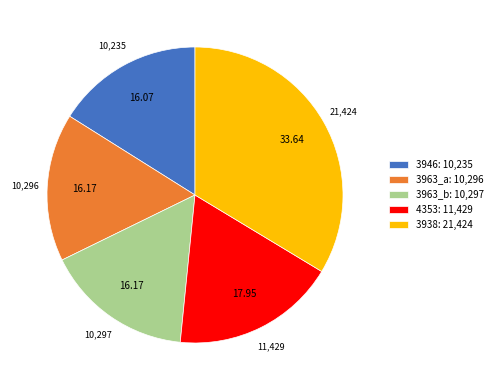

How many slices are in this pie chart?

5